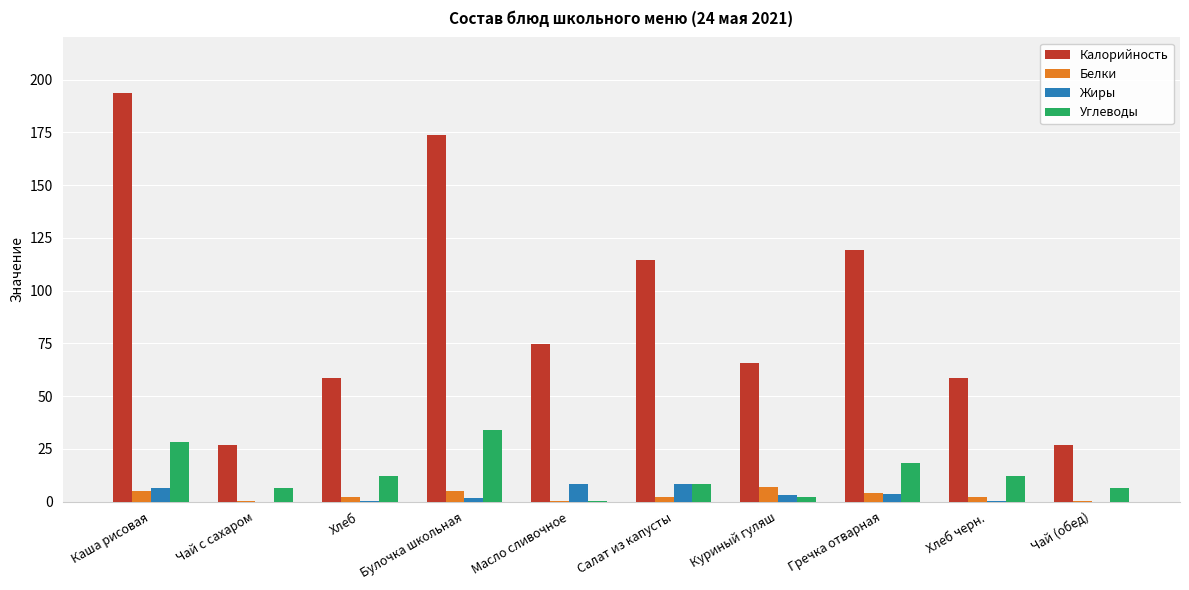

What is the highest value of the Углеводы series?

34.0